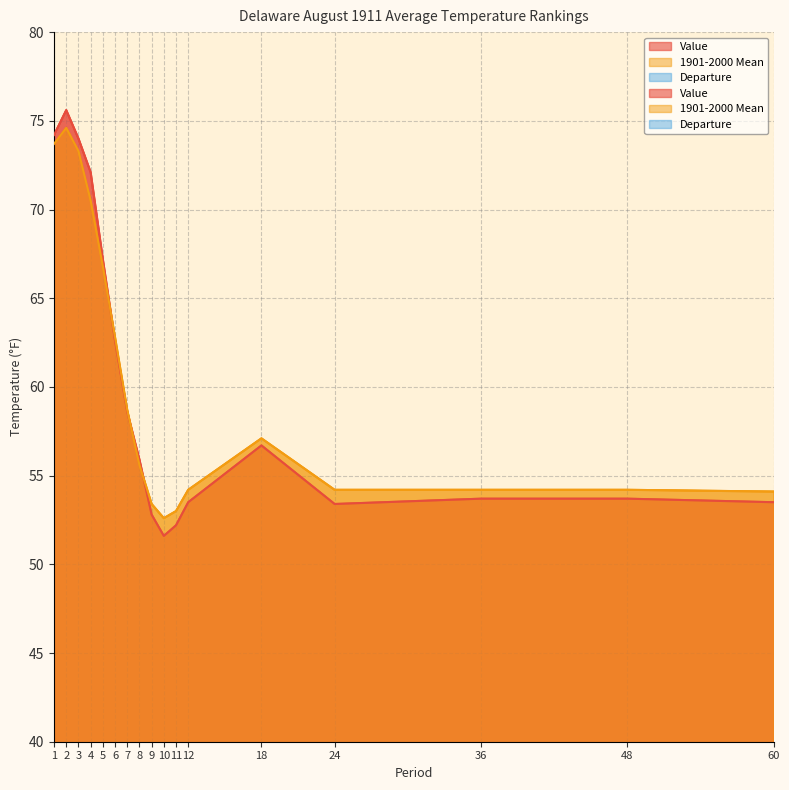

The 1901-2000 Mean series shows 74.6 at 2. True or false?

True